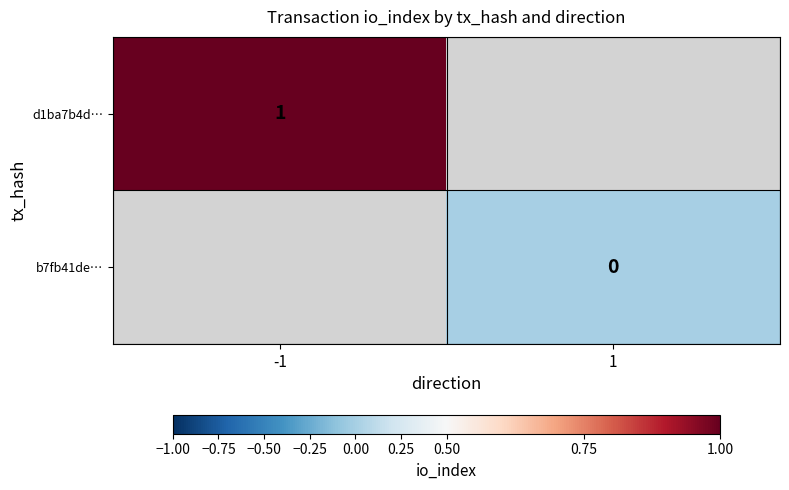

Is the value of d1ba7b4d… at -1 greater than the value of b7fb41de… at 1?

Yes